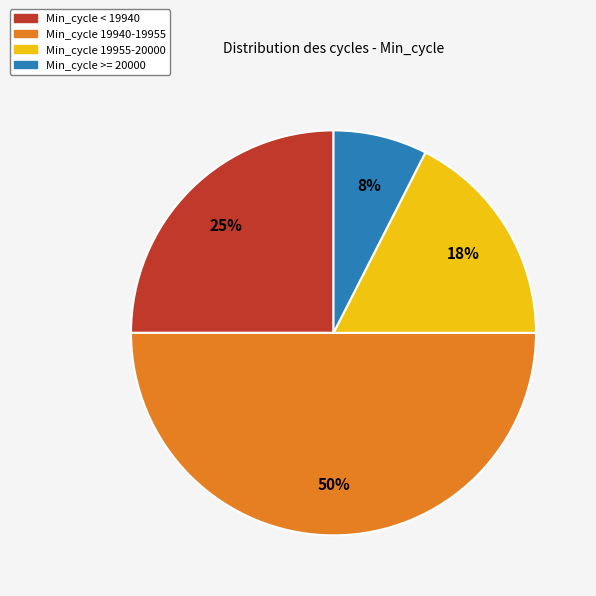

To the nearest percent, what is the average slice percentage?

25%